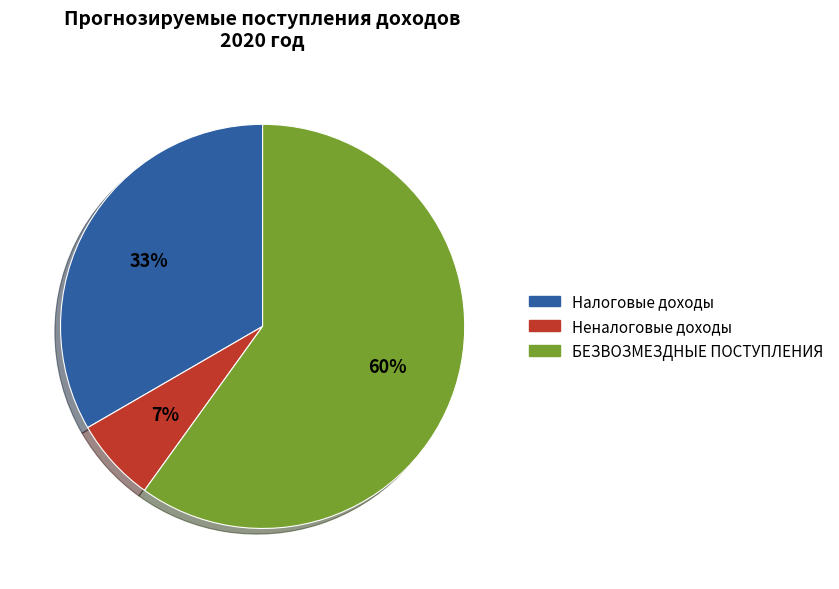

To the nearest percent, what is the combined percentage of БЕЗВОЗМЕЗДНЫЕ ПОСТУПЛЕНИЯ and Налоговые доходы?

93%